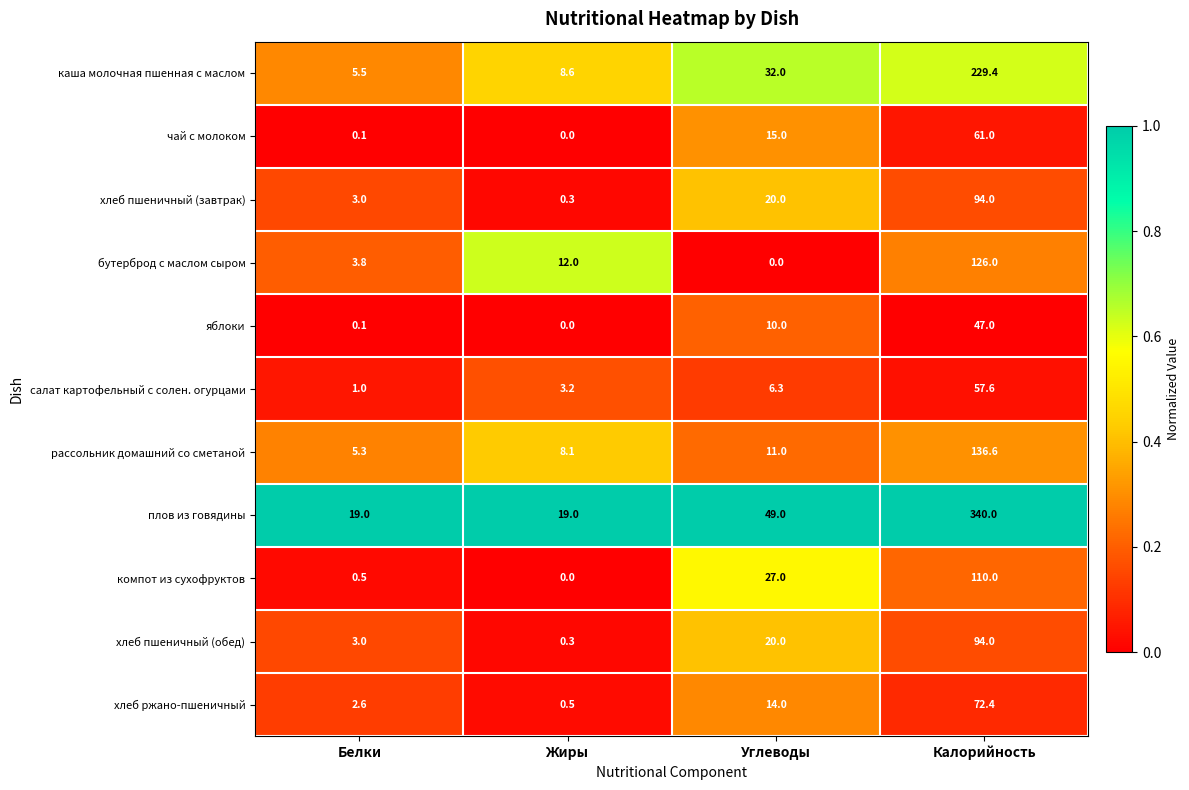

What is the maximum value shown in the chart?

340.0